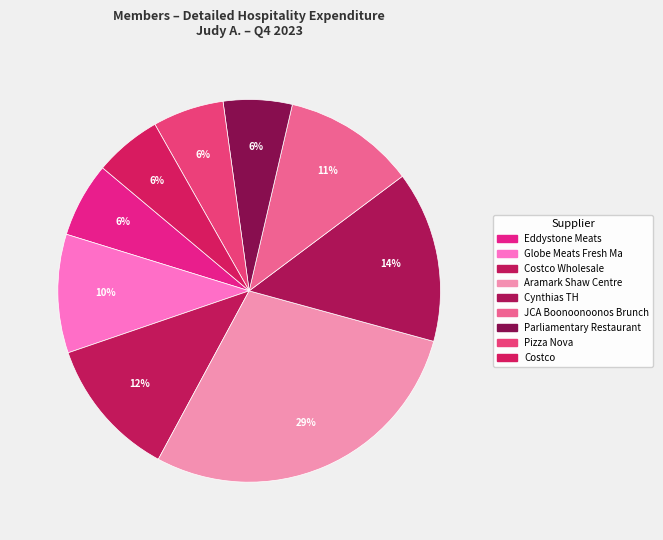

What percentage is the Costco slice, to the nearest percent?

6%